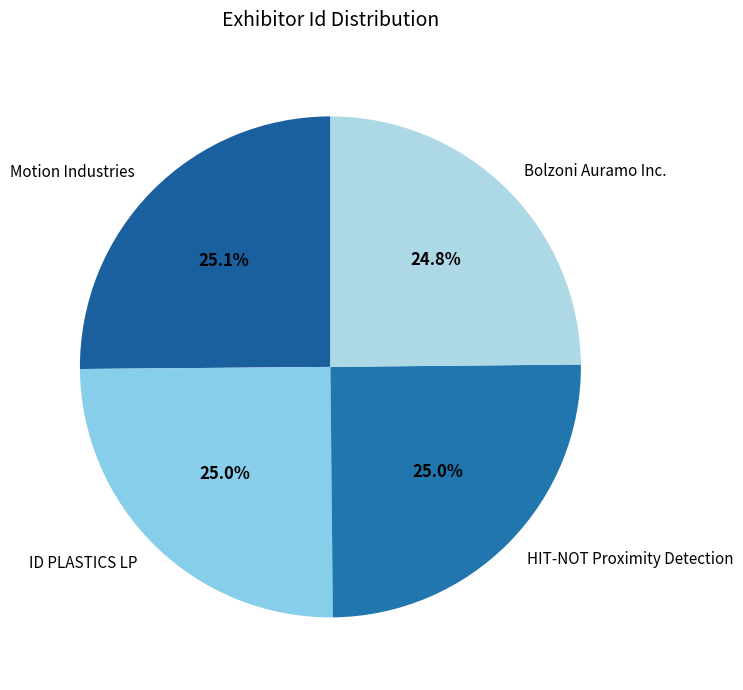

Is there a majority slice in this chart?

No